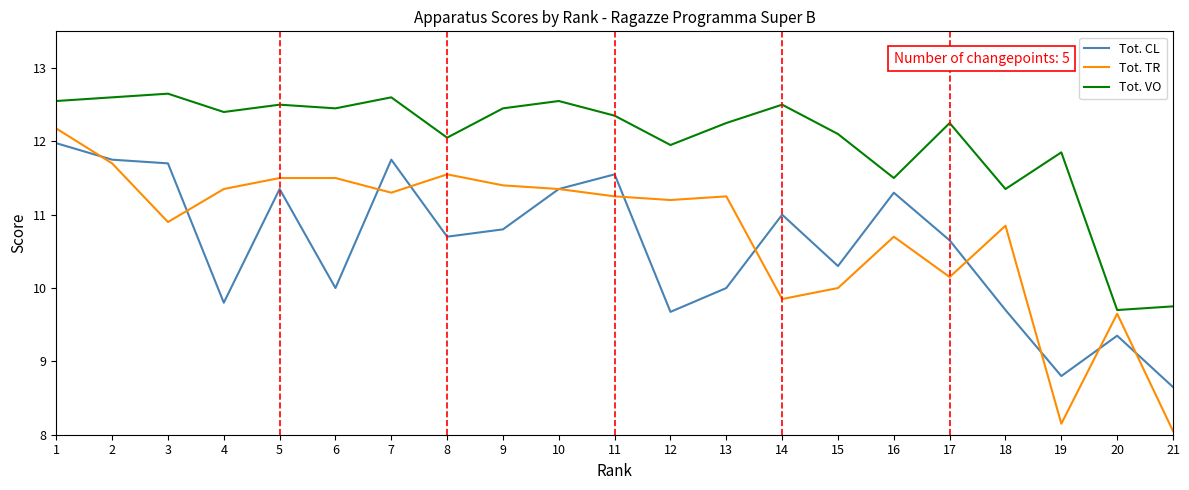

Is this an area chart (filled region under the line)?

No